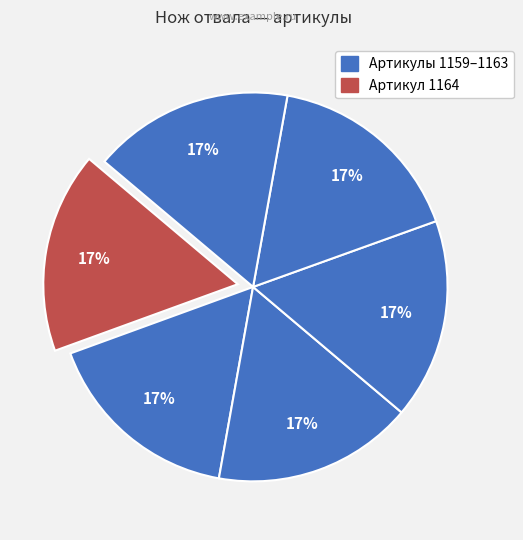

Is there any slice that represents more than half of the pie?

No